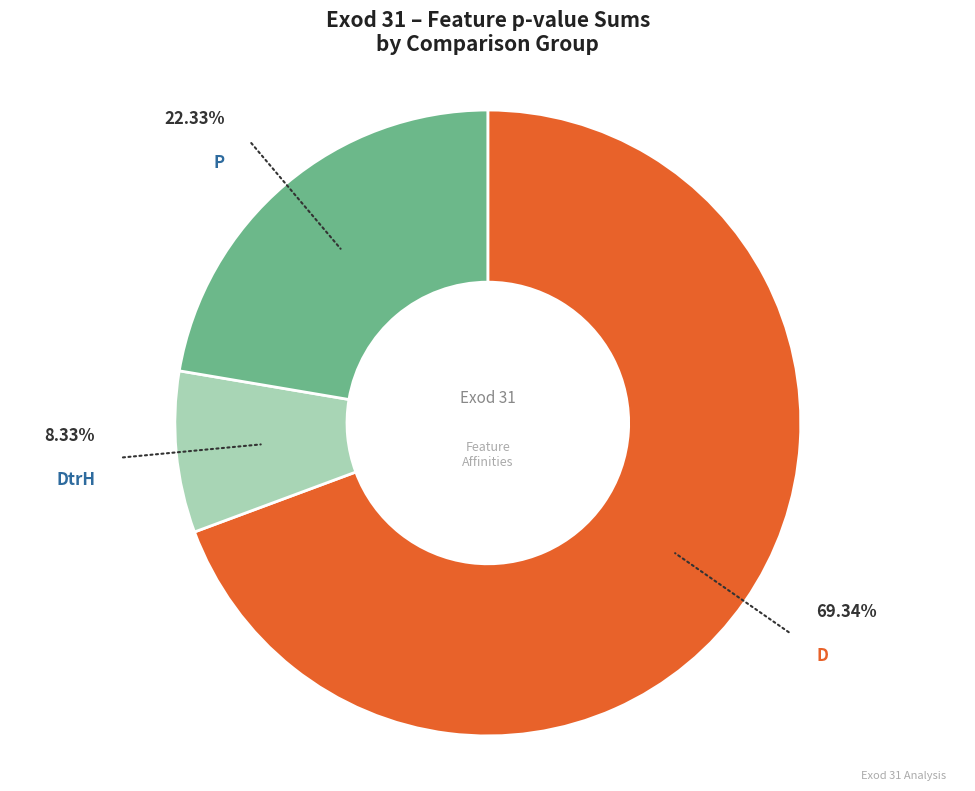

Is there any slice that represents more than half of the pie?

Yes